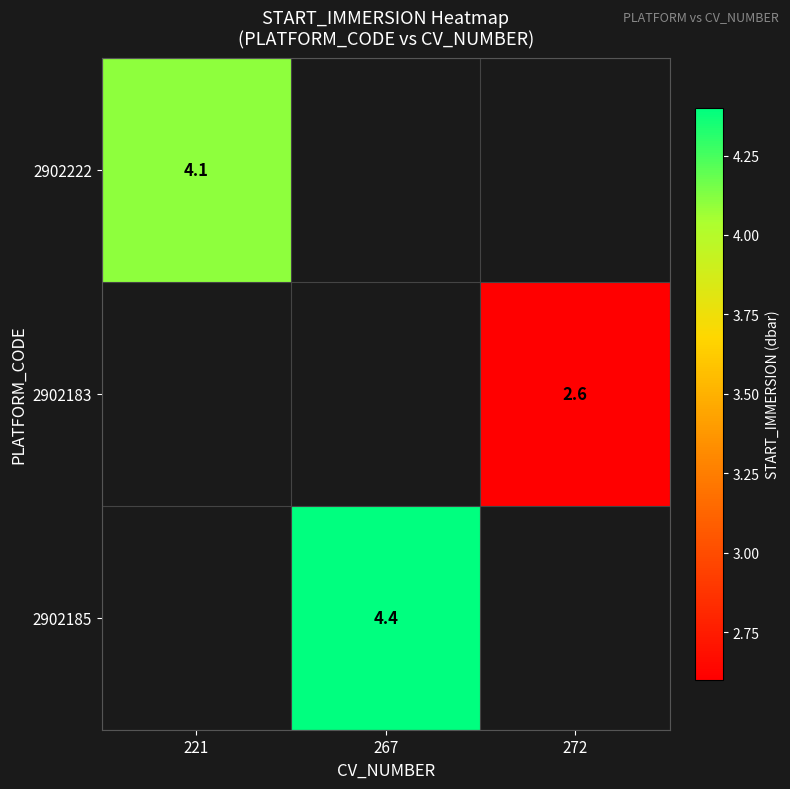

How many series are shown in this chart?

3